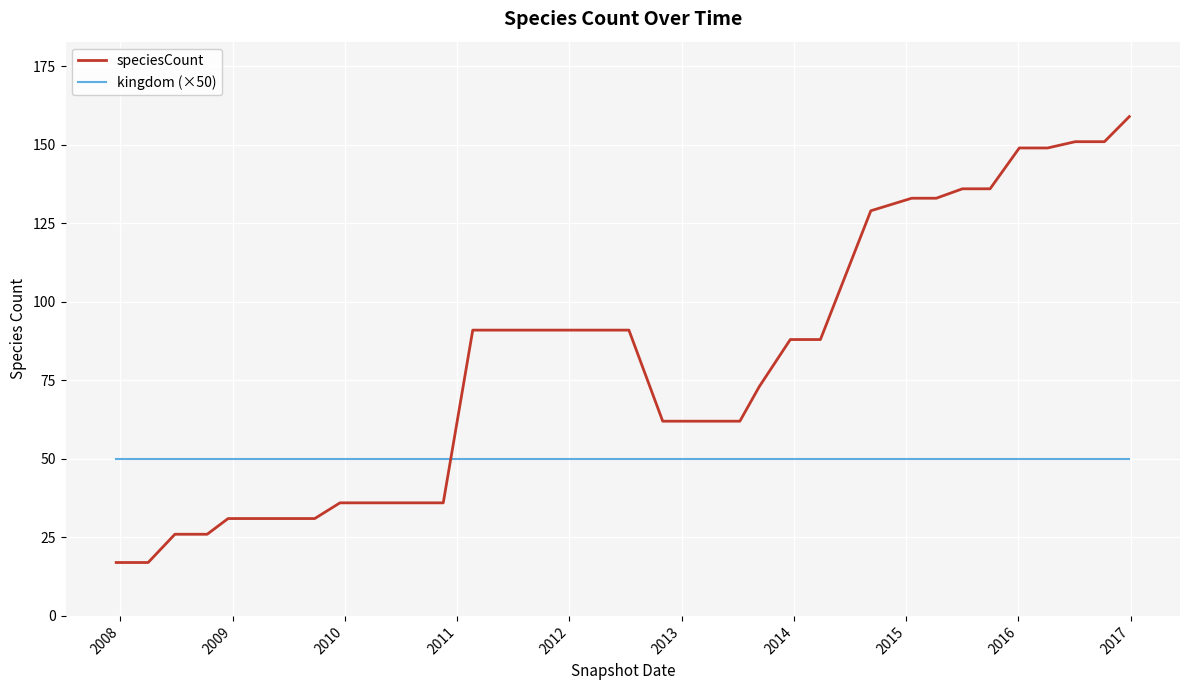

What is the minimum value shown in the chart?

17